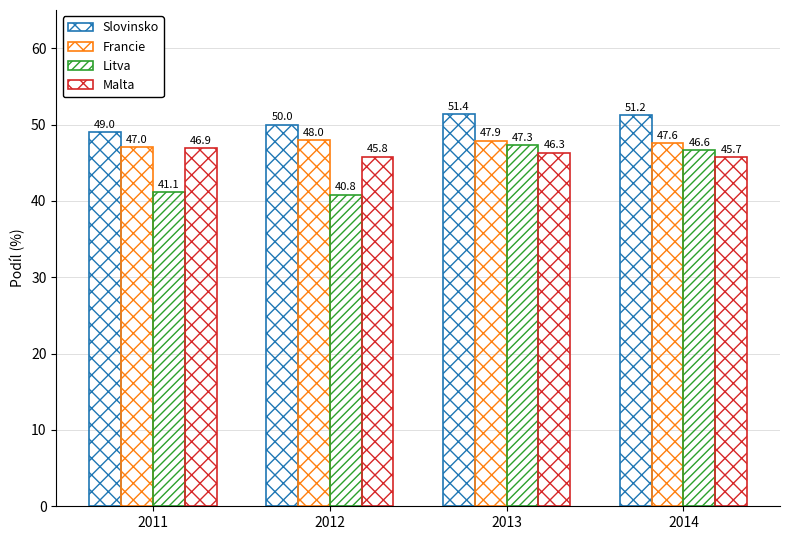

How many data points in Malta are above 46?

2